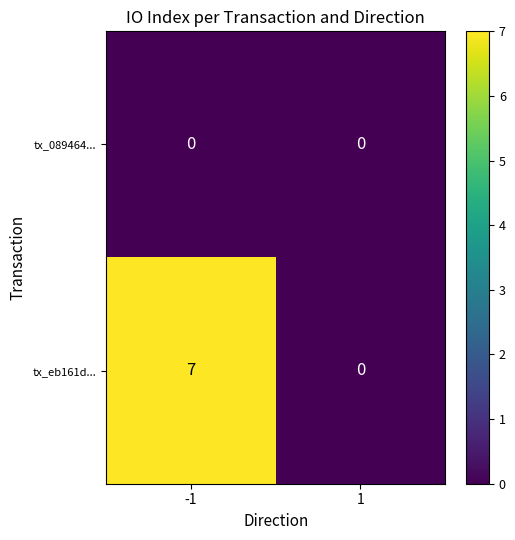

Reading left to right, extract all data points from this chart.

tx_089464...: 0	0
tx_eb161d...: 7	0